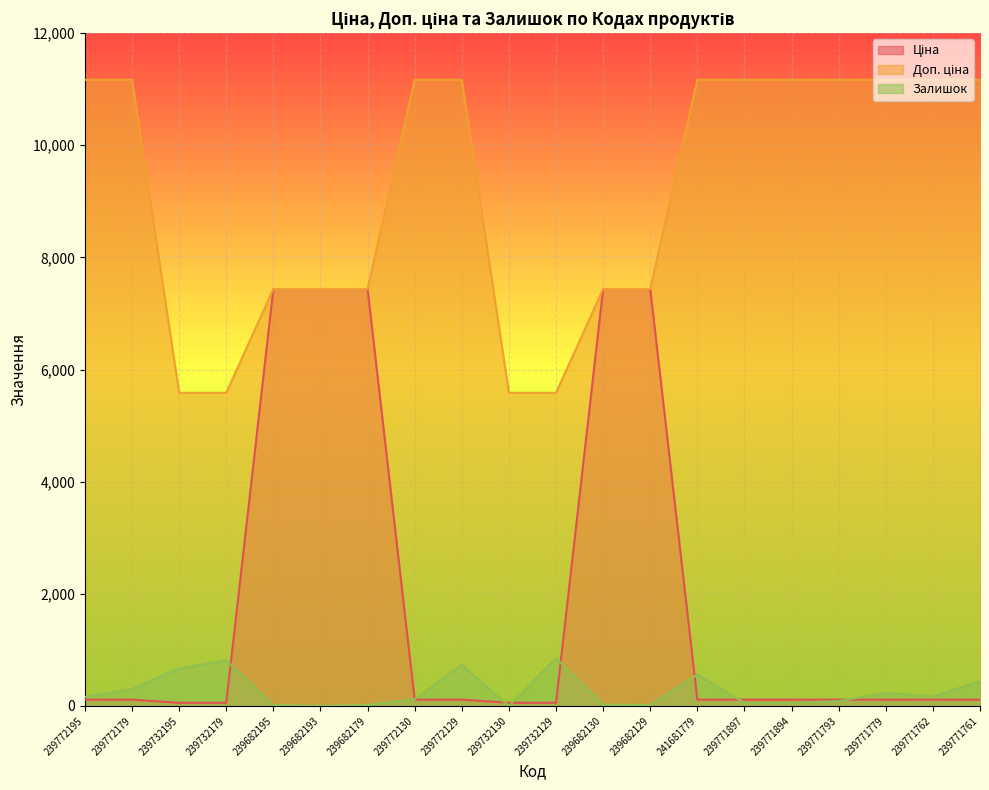

Reading left to right, list all the values displayed in this chart.

Ціна: 111.7	111.7	55.9	55.9	7436.2	7436.2	7436.2	111.7	111.7	55.9	55.9	7436.2	7436.2	111.7	111.7	111.7	111.7	111.7	111.7	111.7
Доп. ціна: 11169.0	11169.0	5585.0	5585.0	7436.2	7436.2	7436.2	11169.0	11169.0	5585.0	5585.0	7436.2	7436.2	11169.0	11169.0	11169.0	11169.0	11169.0	11169.0	11169.0
Залишок: 160.0	300.0	670.0	811.0	16.0	0.0	17.0	118.0	730.0	0.0	852.0	26.0	14.0	559.0	56.0	56.0	86.0	234.0	170.0	436.0